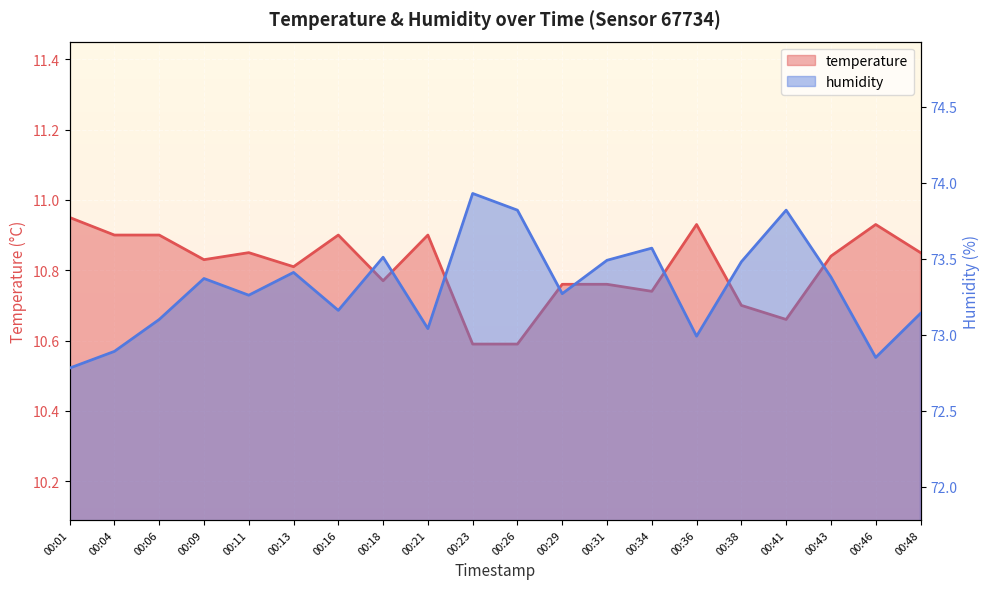

Read the temperature value at 00:41.

10.7